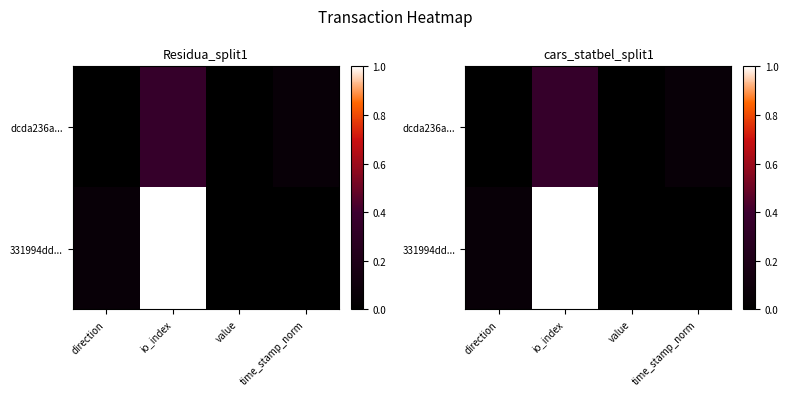

At how many categories does at least one series exceed 0?

4